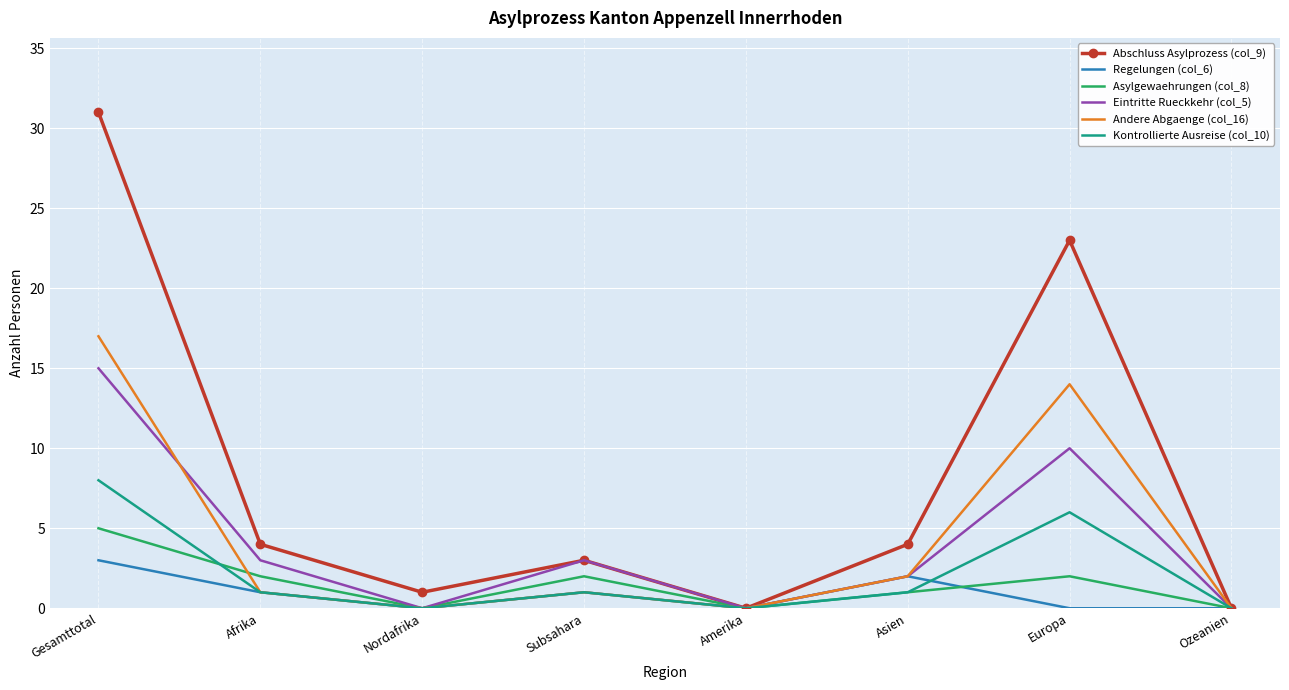

Which series has the widest spread of values?

Abschluss Asylprozess (col_9)